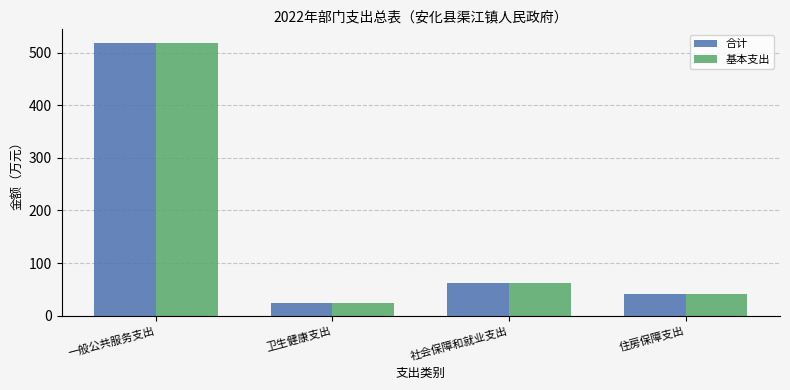

Rank the categories by 基本支出 value from highest to lowest.

一般公共服务支出, 社会保障和就业支出, 住房保障支出, 卫生健康支出